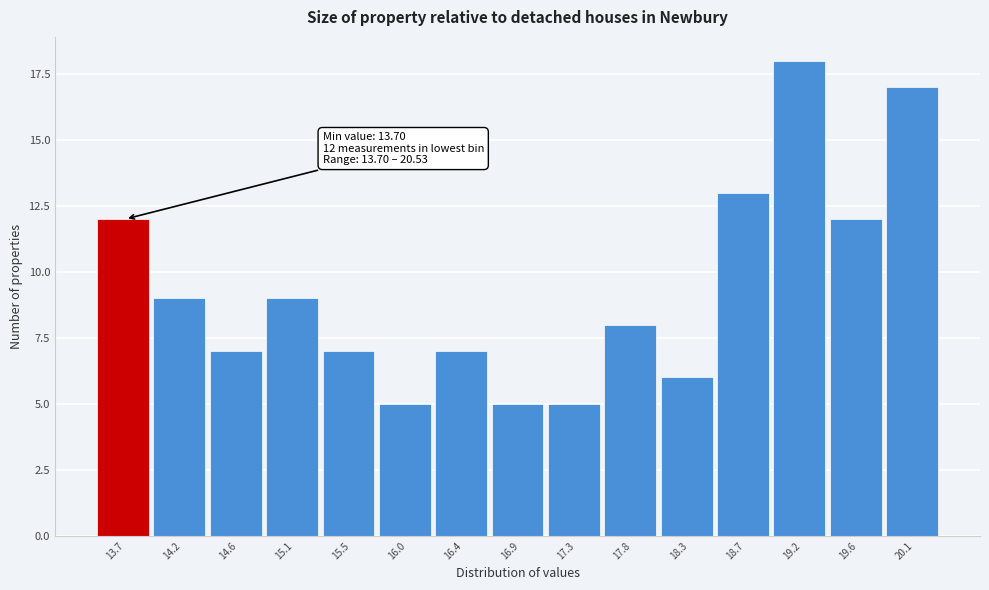

Reading right to left, what are all the values shown in this chart?

17	12	18	13	6	8	5	5	7	5	7	9	7	9	12